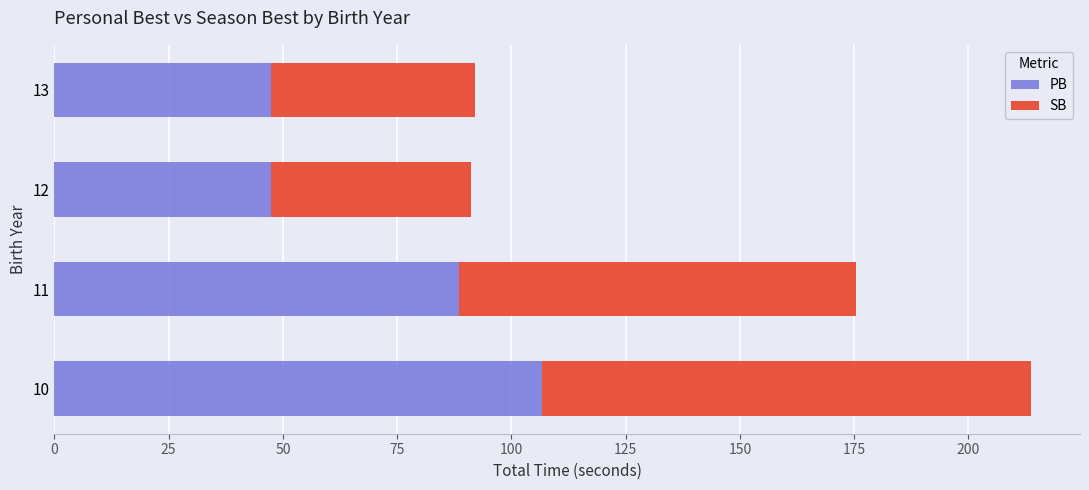

The value of PB at 13 is 16.1. True or false?

False